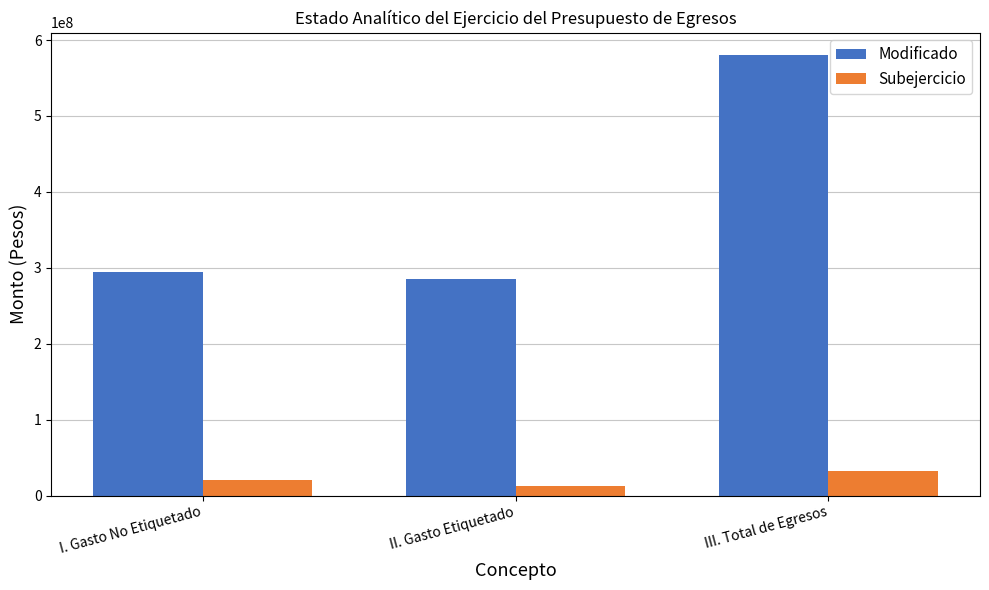

What is the difference between the maximum and minimum values in the Modificado series?

294893853.0